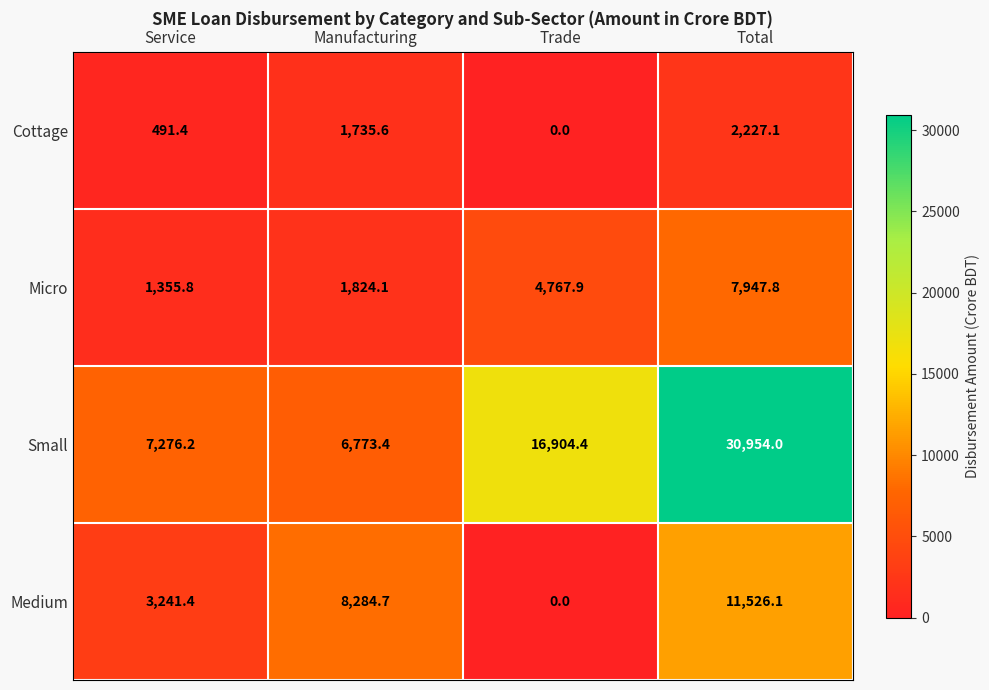

Which series has the largest total across all categories?

Small